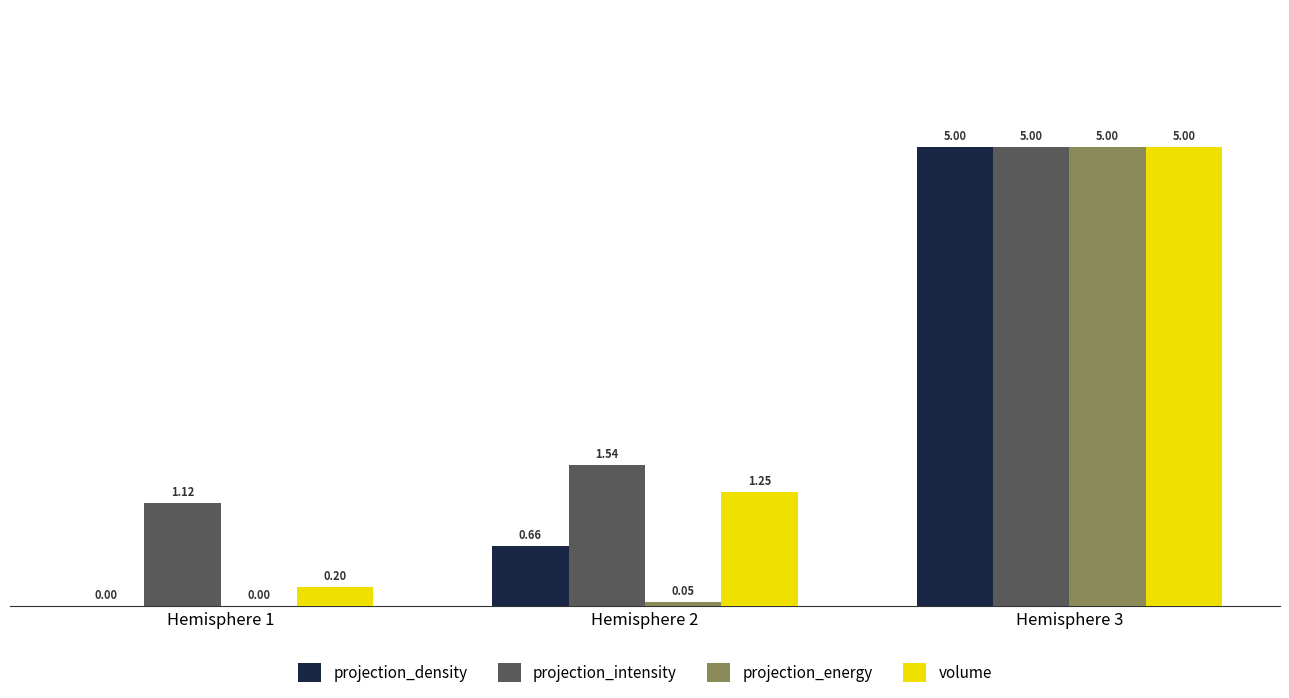

The value of projection_energy at Hemisphere 3 is 5.0. True or false?

True